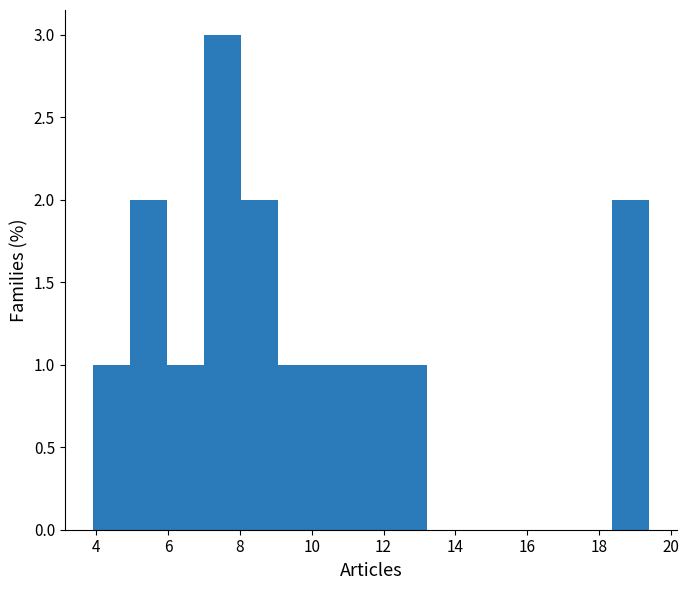

Reading left to right, list every bar in this chart as the range it spans on the x-axis followed by its height. Neither the bar edges nor the heights are printed on the chart, so give them approximately, as read against the axes.

4.0 to 5.0: 1
5.0 to 6.0: 2
6.0 to 7.0: 1
7.0 to 8.0: 3
8.0 to 9.0: 2
9.0 to 10.2: 1
10.2 to 11.2: 1
11.2 to 12.2: 1
12.2 to 13.2: 1
13.2 to 14.2: 0
14.2 to 15.2: 0
15.2 to 16.4: 0
16.4 to 17.4: 0
17.4 to 18.4: 0
18.4 to 19.4: 2